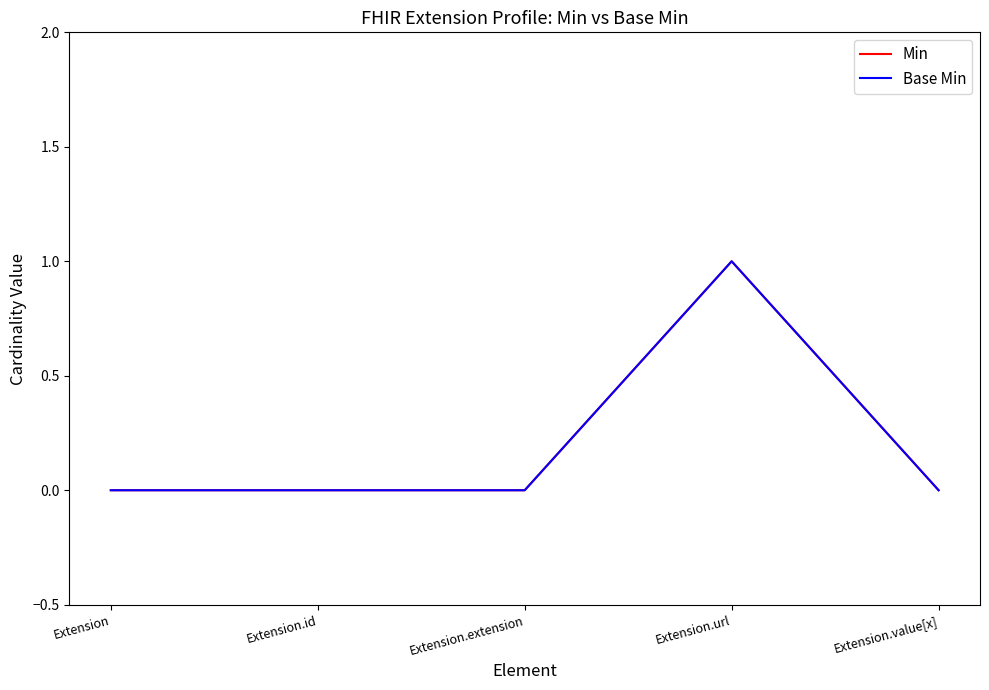

Reading right to left, transcribe all the data shown in this chart.

Min: Extension.value[x]=0	Extension.url=1	Extension.extension=0	Extension.id=0	Extension=0
Base Min: Extension.value[x]=0	Extension.url=1	Extension.extension=0	Extension.id=0	Extension=0